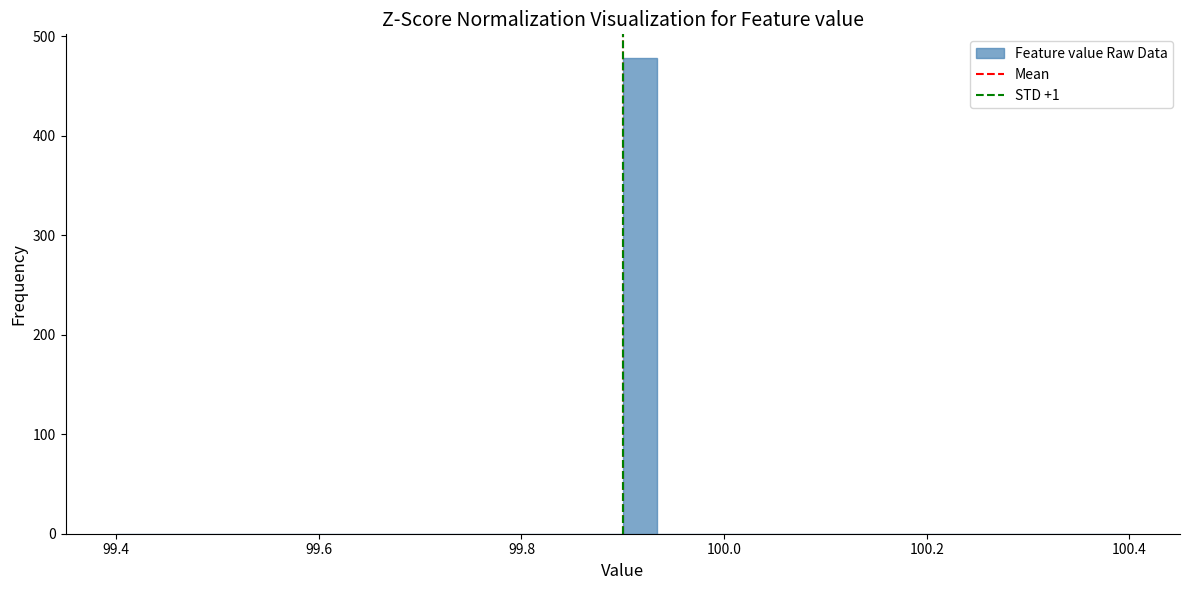

Around what value on the x-axis is the tallest bar? Give the approximate position of its centre, as read against the axis.

99.92